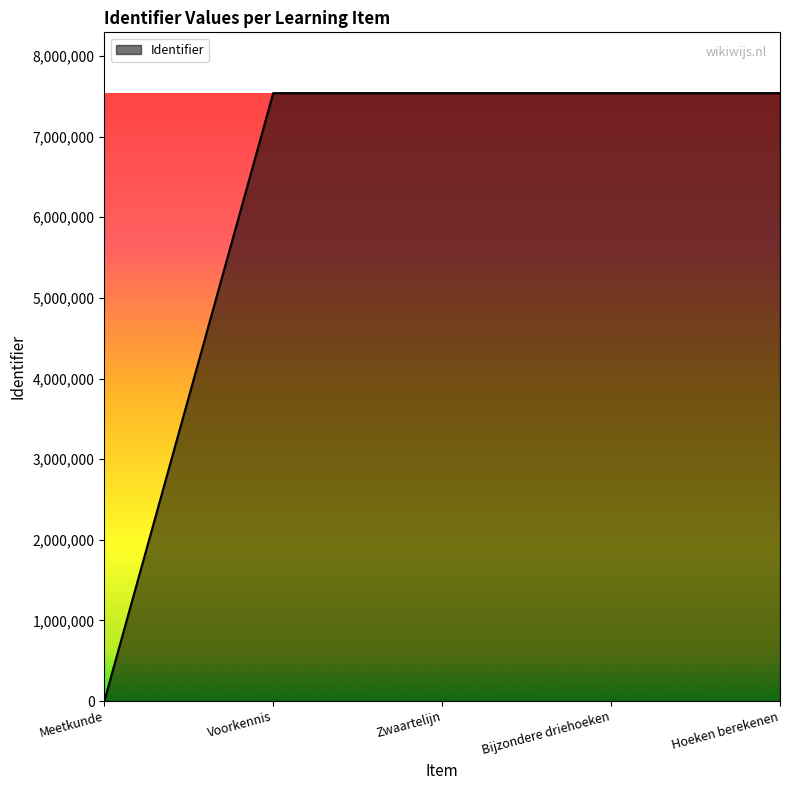

What is the sum of all values?

30154867